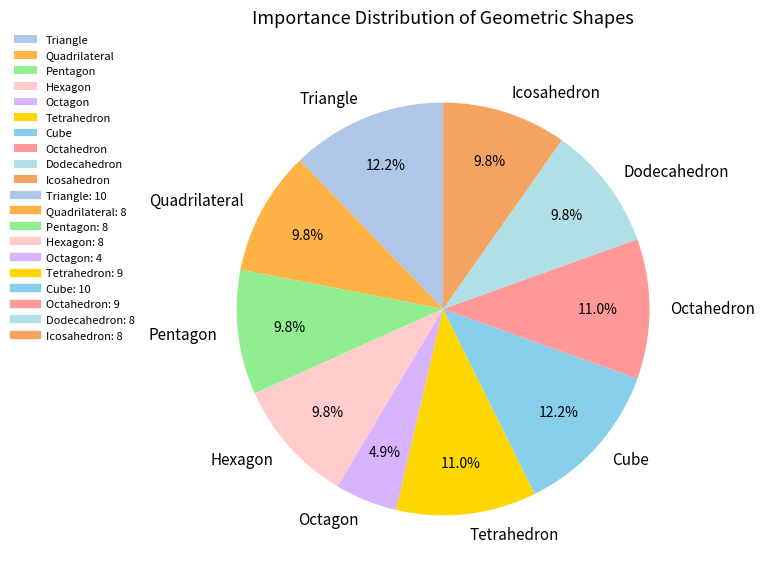

To the nearest percent, what percentage of the pie is Quadrilateral?

10%